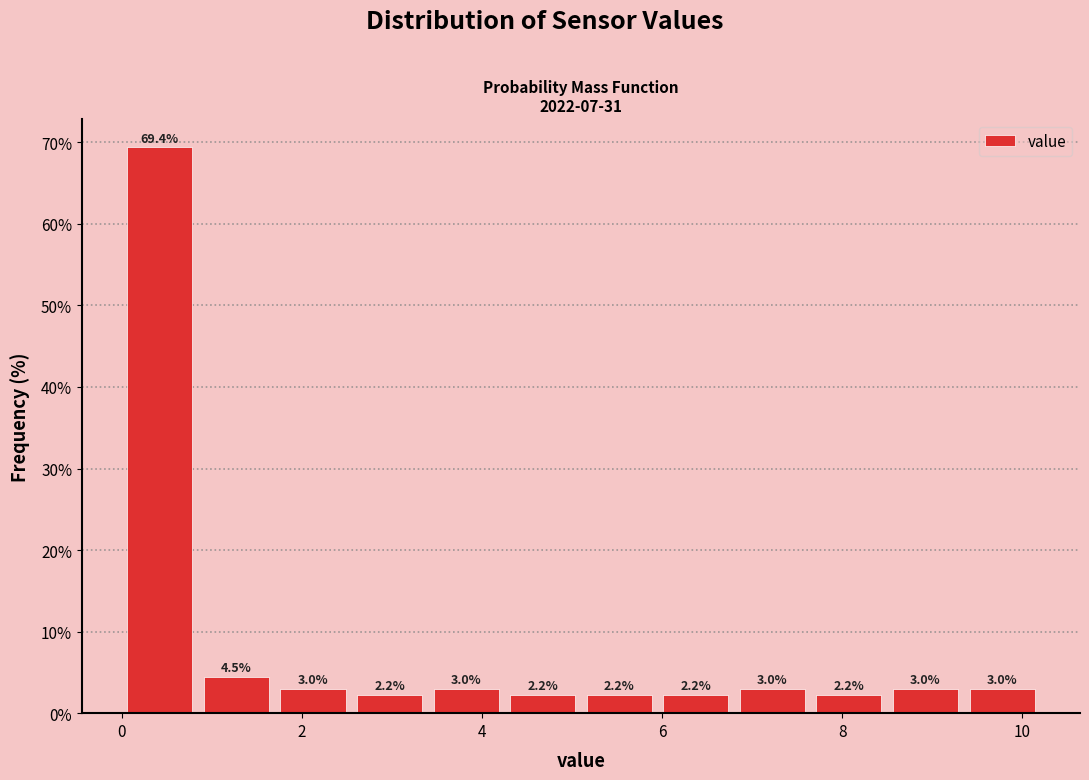

Over which range of the x-axis is the bar tallest?

0.00 to 0.85